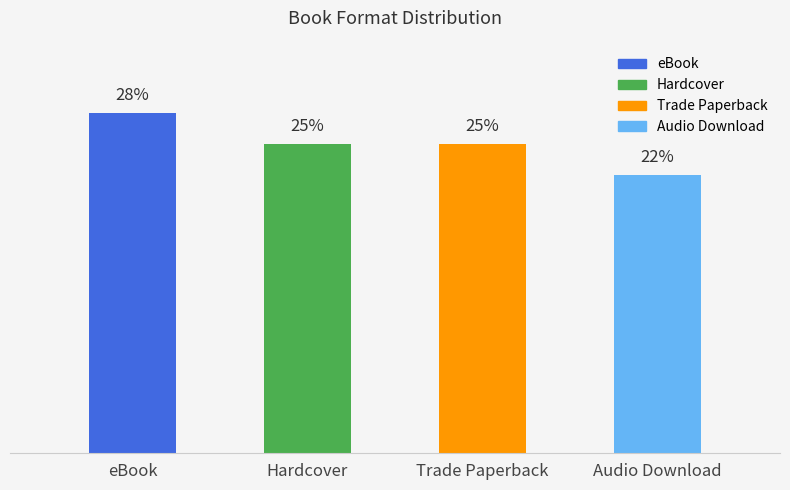

Does the chart contain any negative values?

No